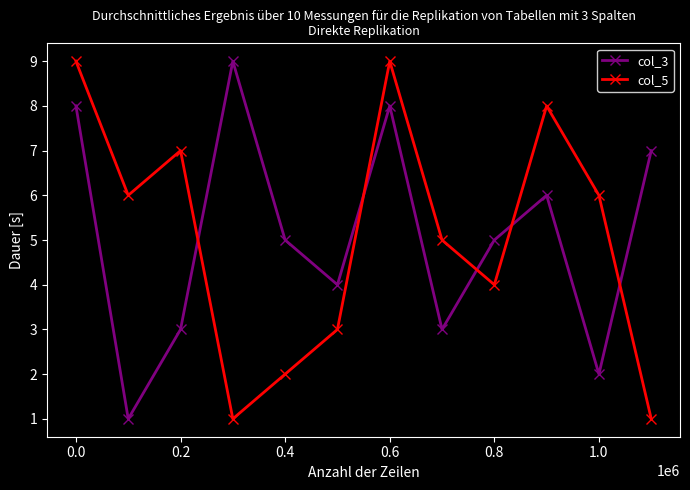

True or false: col_5 has more than 1 interior local peaks.

True